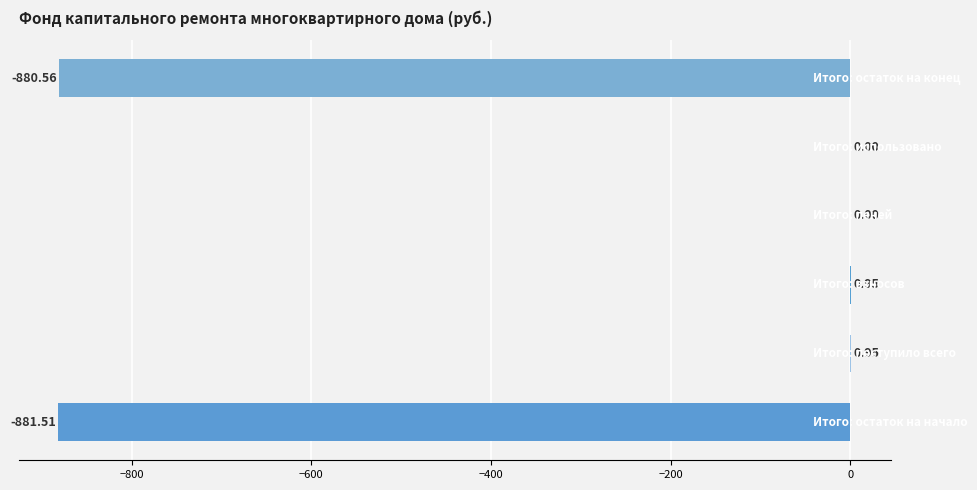

What is the label of the 1st bar from the right?

Остаток на конец